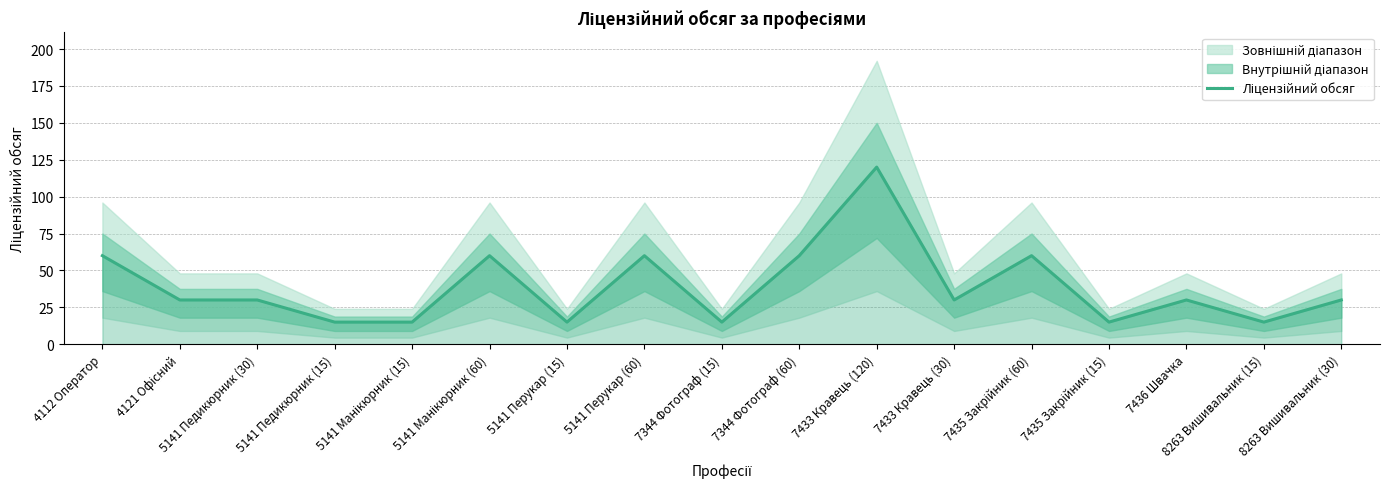

What position from the right is 4112 Оператор?

17